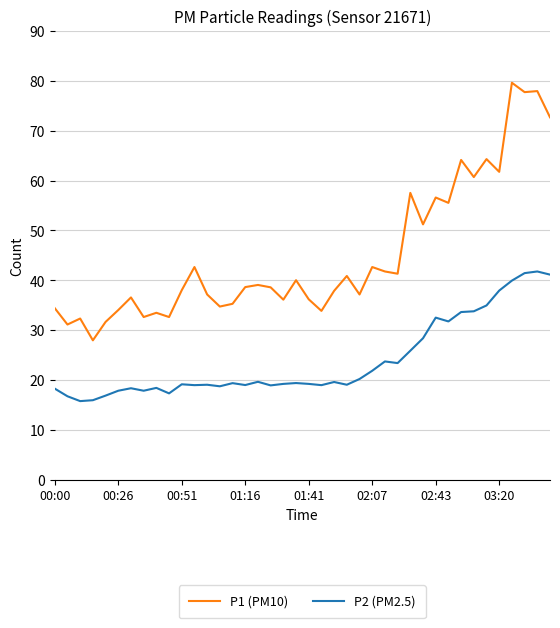

Rank the series by their average value, from lowest to highest.

P2 (PM2.5), P1 (PM10)